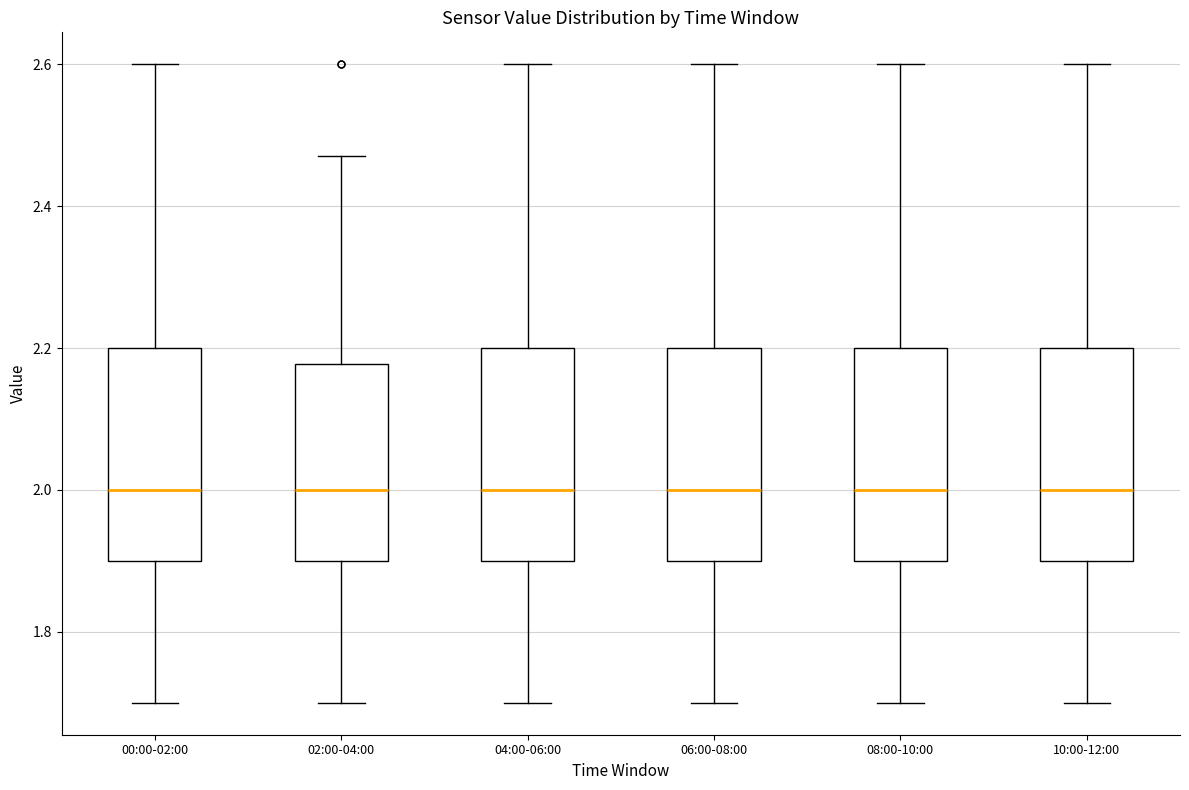

Reading left to right, read every box against the y-axis: the position of its median line, the range the box covers, and the ends of its whiskers. The values are not printed on the chart, so give them approximately, as read against the axis.

00:00-02:00: median 2.00, box 1.90 to 2.20, whiskers 1.70 to 2.60
02:00-04:00: median 2.00, box 1.90 to 2.18, whiskers 1.70 to 2.48
04:00-06:00: median 2.00, box 1.90 to 2.20, whiskers 1.70 to 2.60
06:00-08:00: median 2.00, box 1.90 to 2.20, whiskers 1.70 to 2.60
08:00-10:00: median 2.00, box 1.90 to 2.20, whiskers 1.70 to 2.60
10:00-12:00: median 2.00, box 1.90 to 2.20, whiskers 1.70 to 2.60